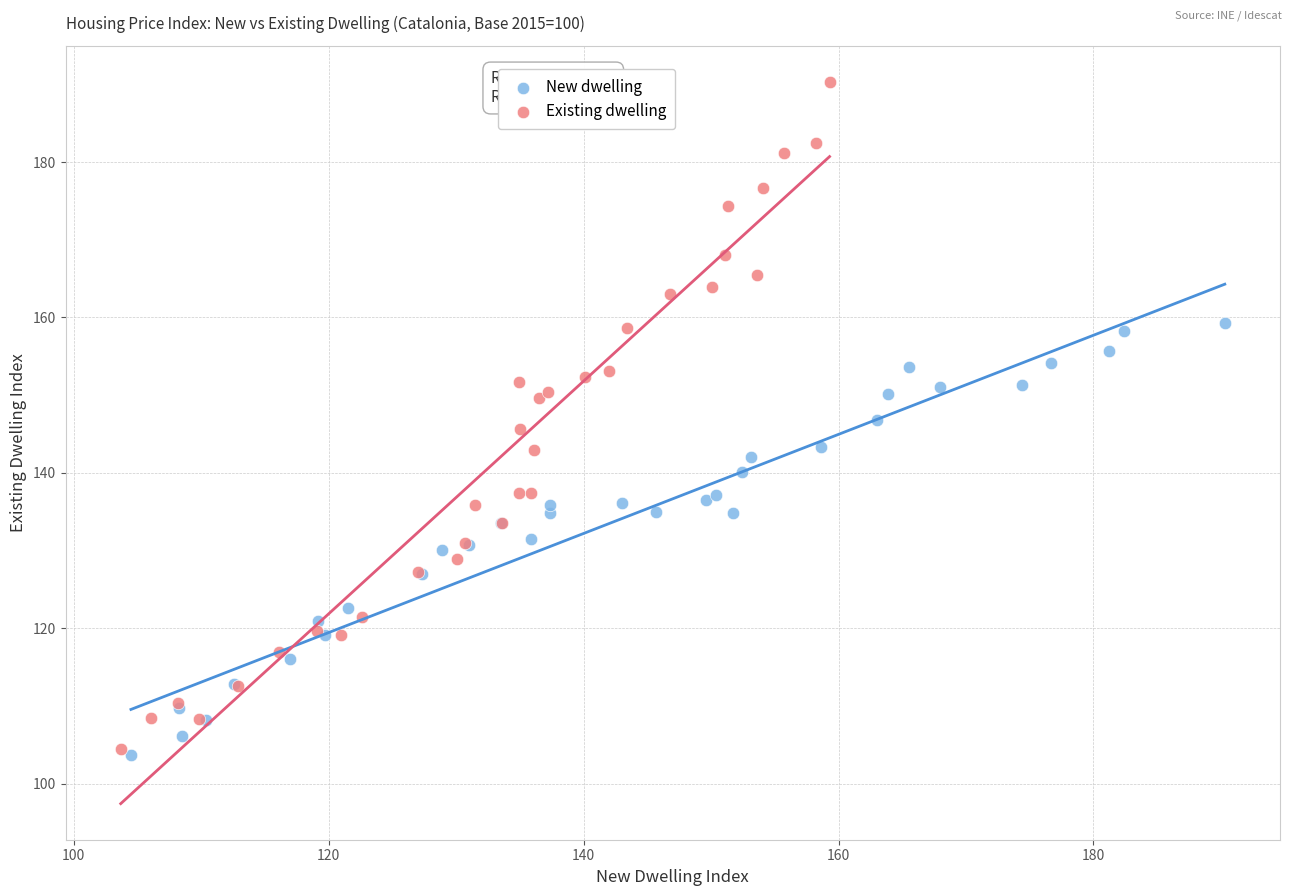

Which series contains the highest Y value?

Existing dwelling